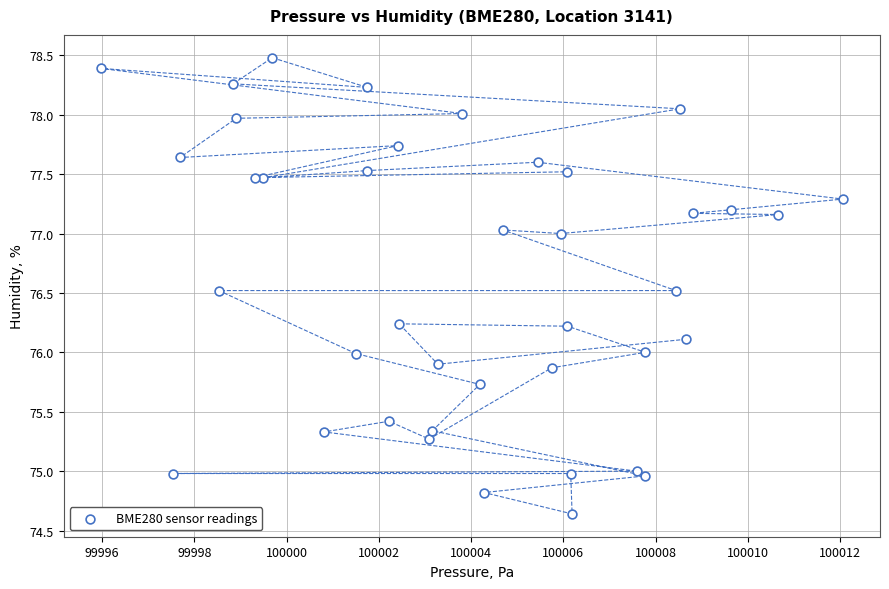

What is the range of X values (max minus min)?

16.1